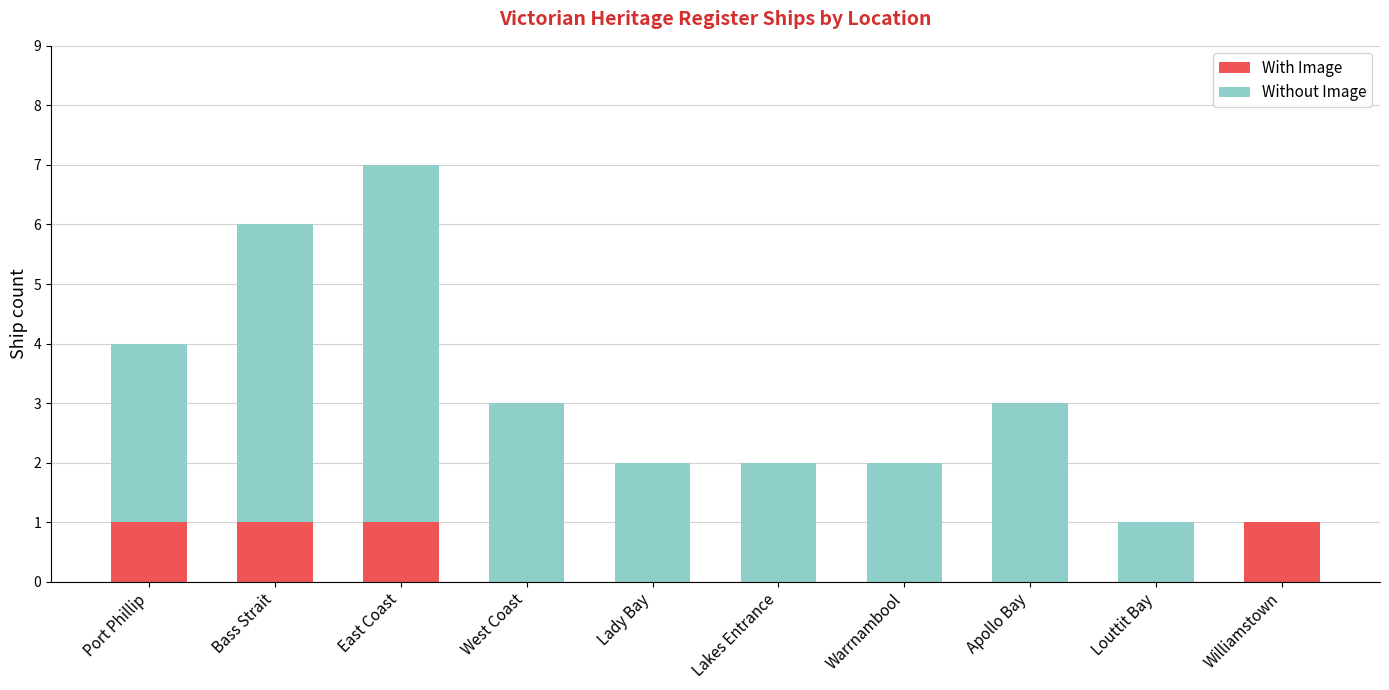

At which category is the sum across all series the highest?

East Coast